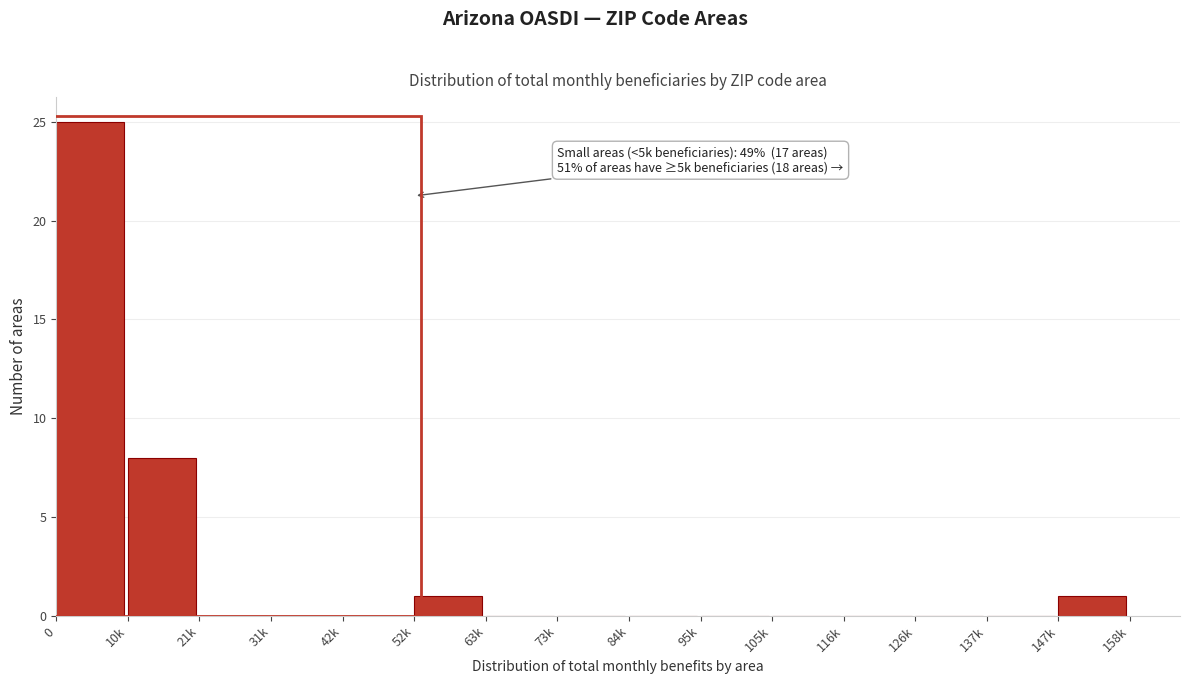

Reading left to right, list all the values displayed in this chart.

0=25	10k=8	21k=0	31k=0	42k=0	52k=1	63k=0	73k=0	84k=0	95k=0	105k=0	116k=0	126k=0	137k=0	147k=1